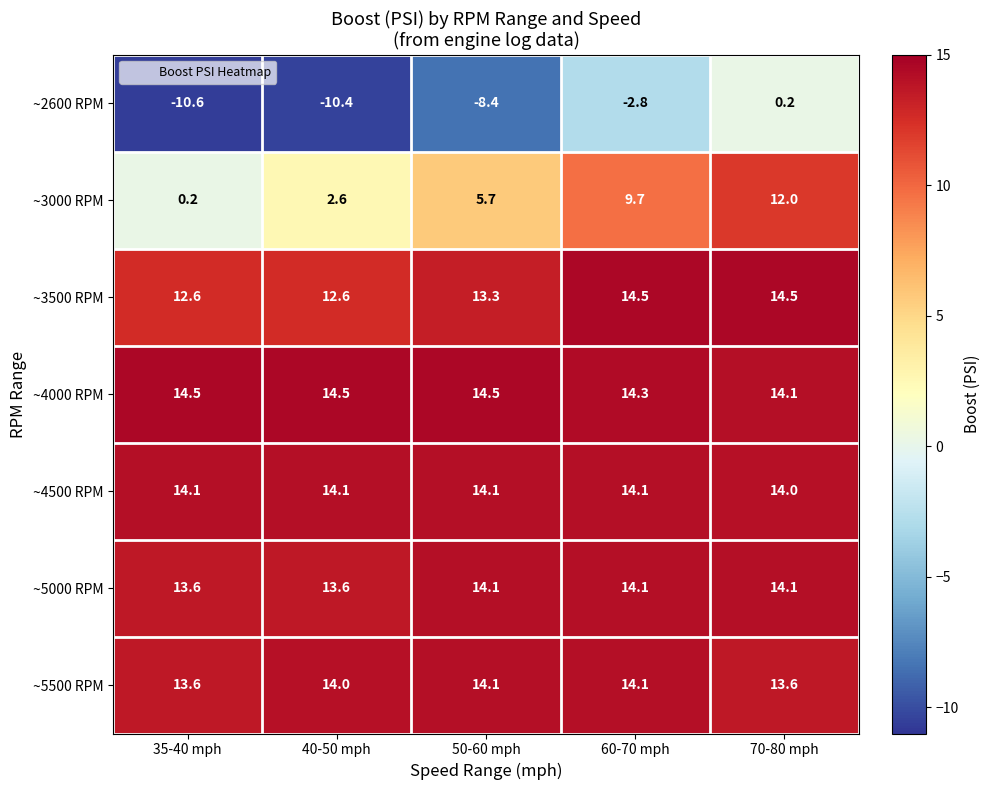

How many values in the ~4500 RPM series exceed 14?

4